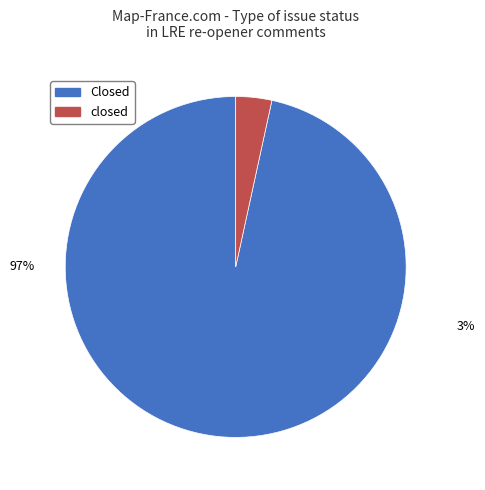

Rank the categories by value from lowest to highest.

closed, Closed